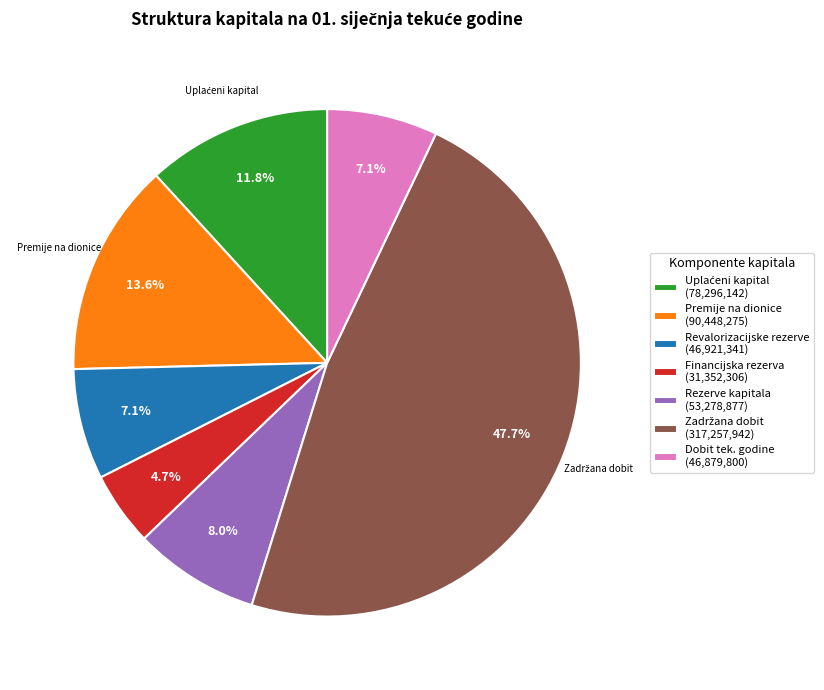

What is the smallest slice in the pie chart?

Financijska rezerva (31,352,306)